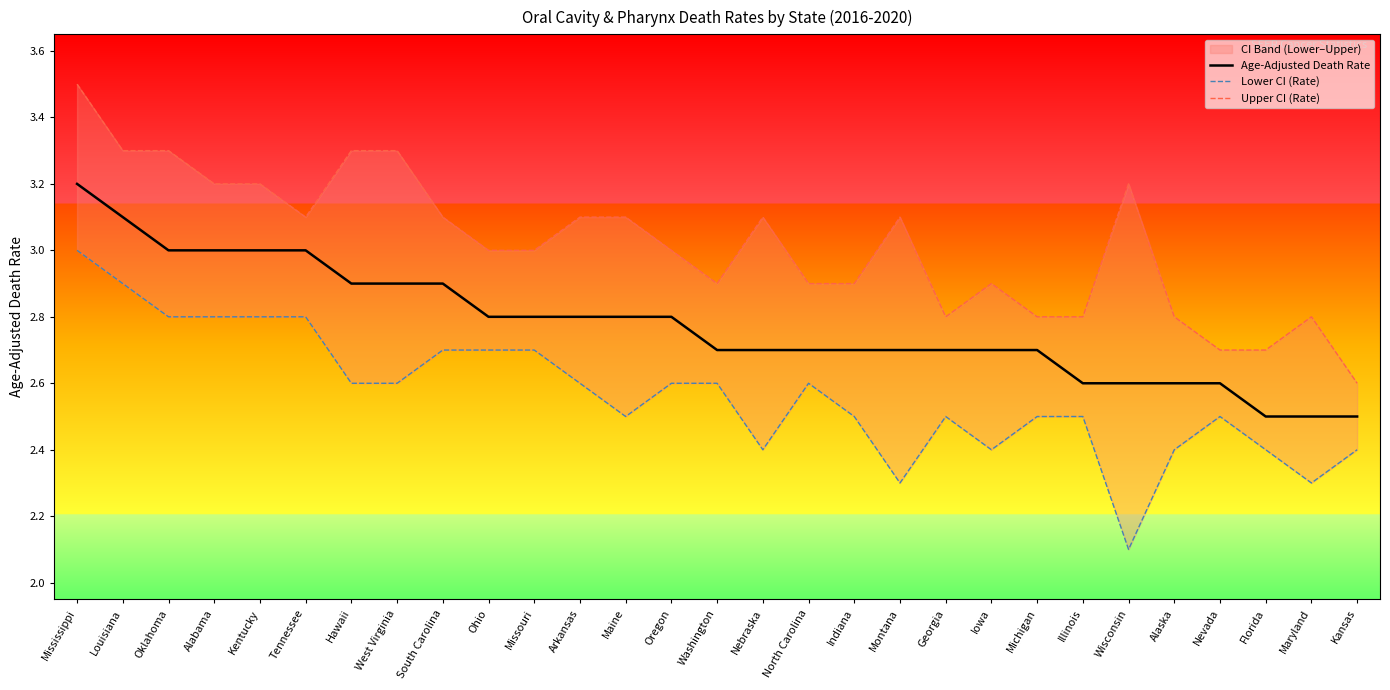

Does the chart have visible grid lines?

No